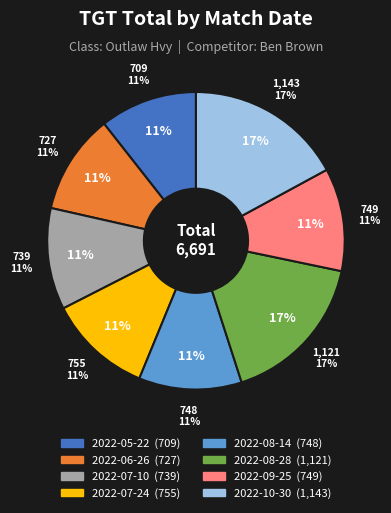

The 2022-07-10 slice represents 11% of the pie. True or false?

True